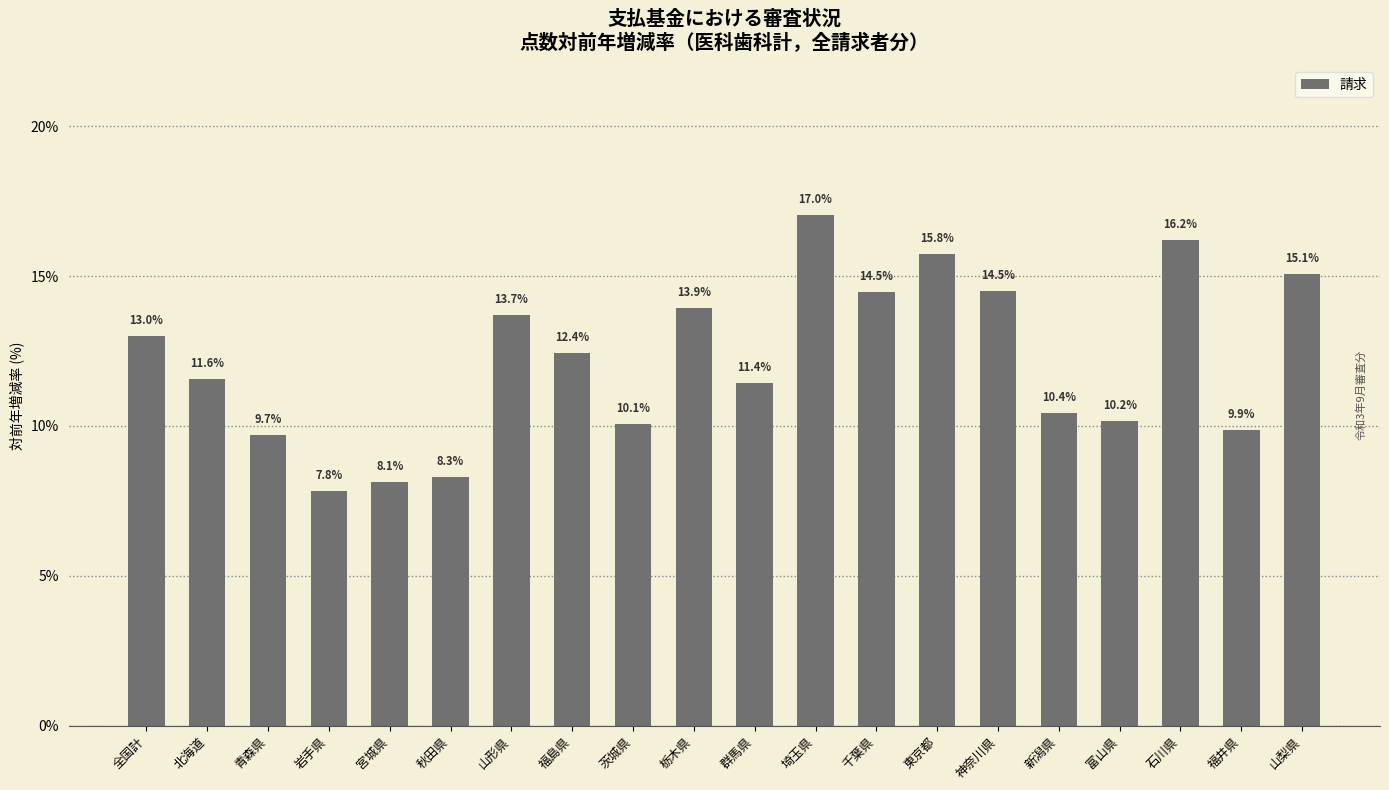

True or false: the data shows 16.9 at 青森県.

False